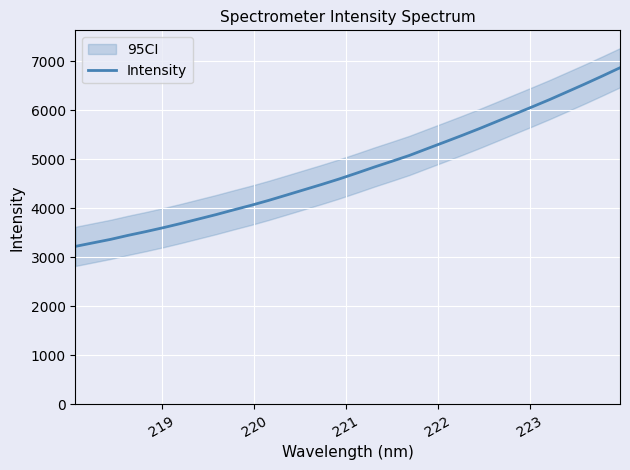

Reading left to right, transcribe all the data shown in this chart.

3224.0	3295.7	3366.9	3449.2	3525.2	3605.9	3691.8	3782.4	3872.6	3969.1	4062.9	4163.5	4270.7	4378.9	4486.9	4599.2	4719.1	4842.4	4960.0	5079.8	5216.6	5351.9	5488.5	5629.3	5776.1	5924.4	6071.7	6221.8	6380.0	6538.7	6702.3	6869.8